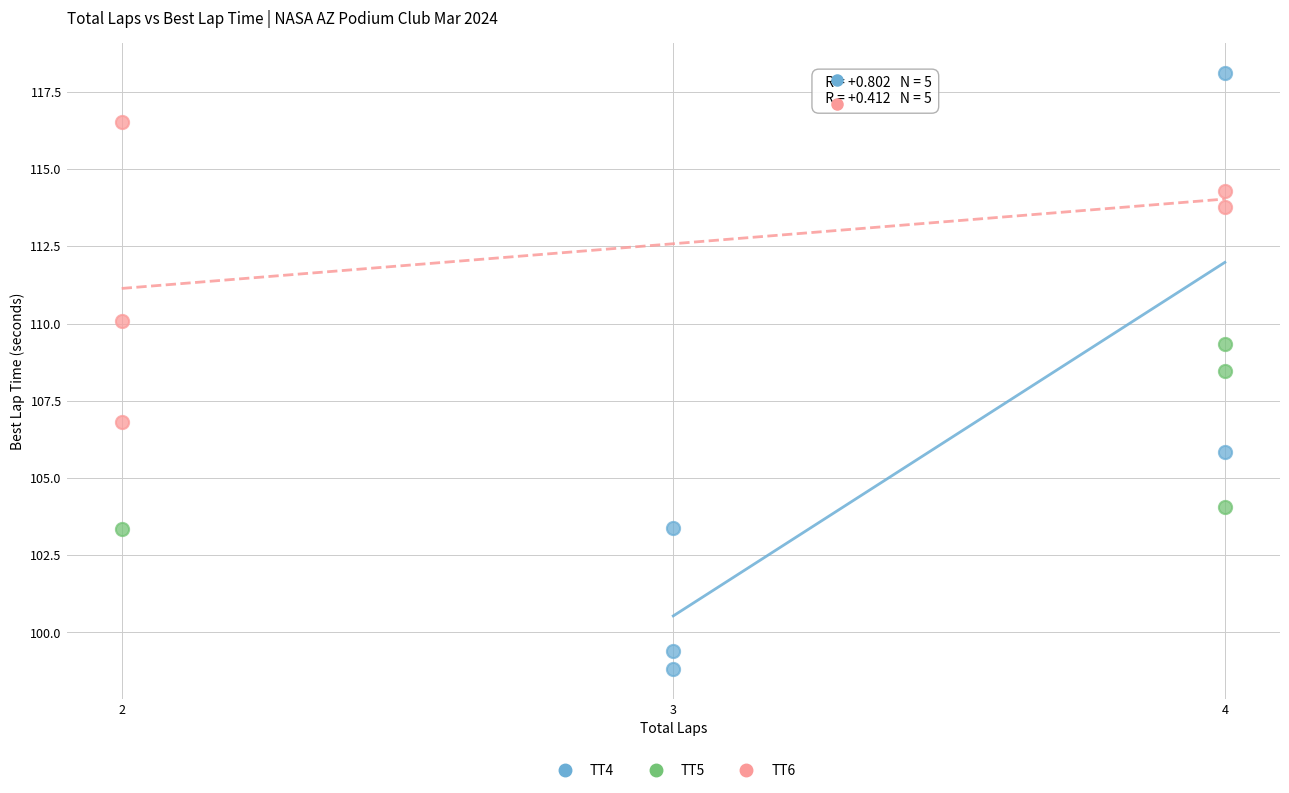

What are all the series names shown in the legend?

TT4, TT5, TT6